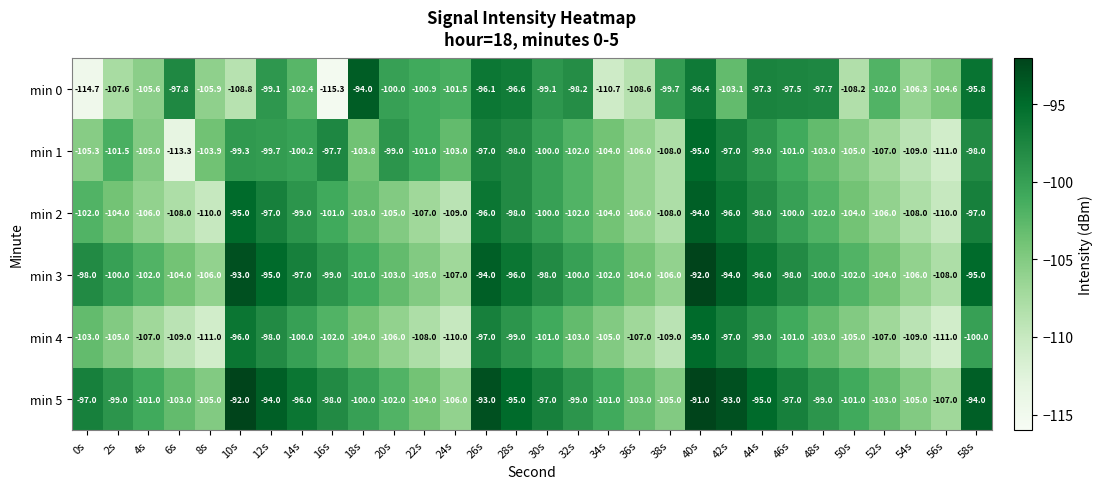

At which category is the sum across all series the highest?

40s